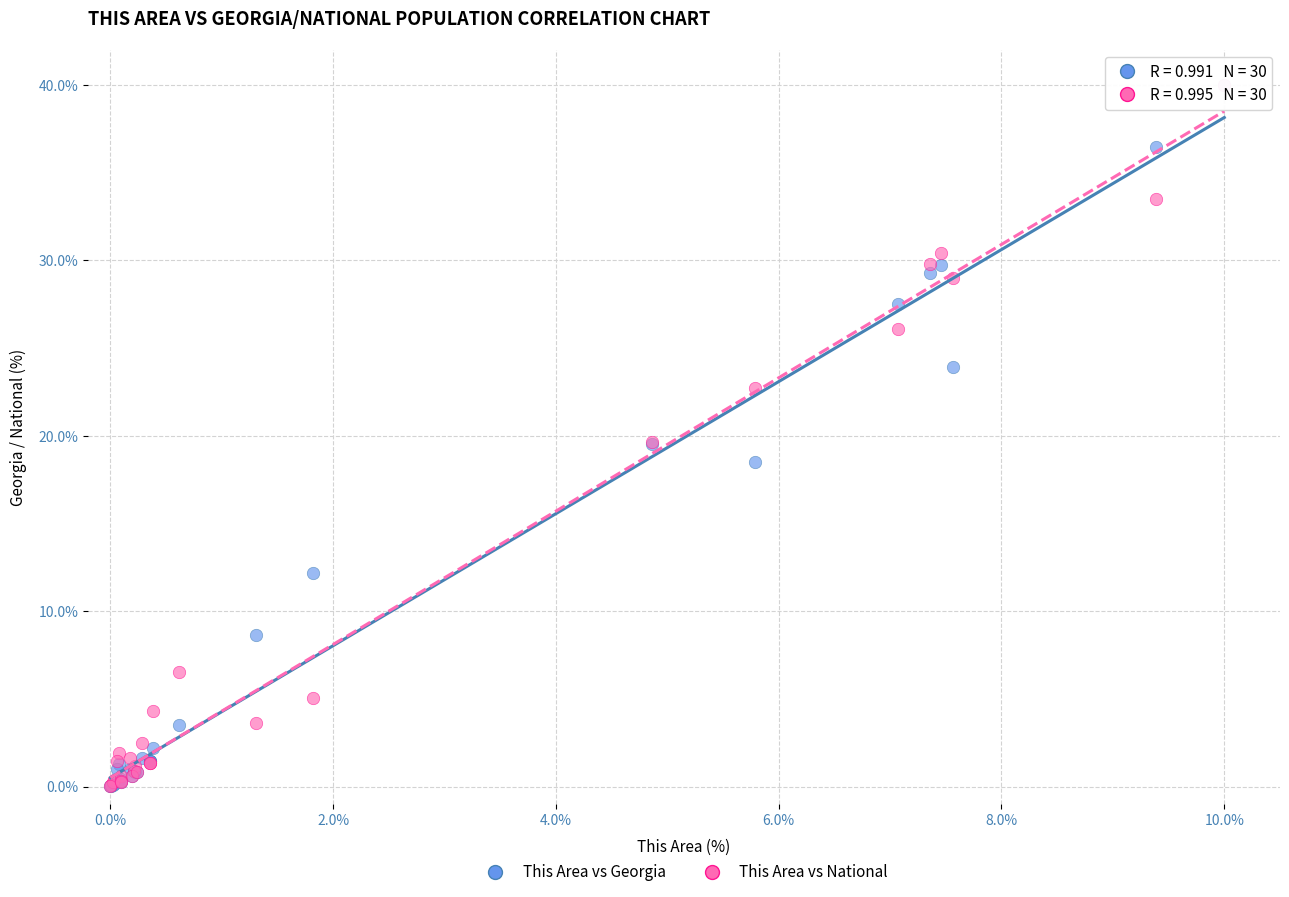

What are all the series names shown in the legend?

This Area vs Georgia, This Area vs National